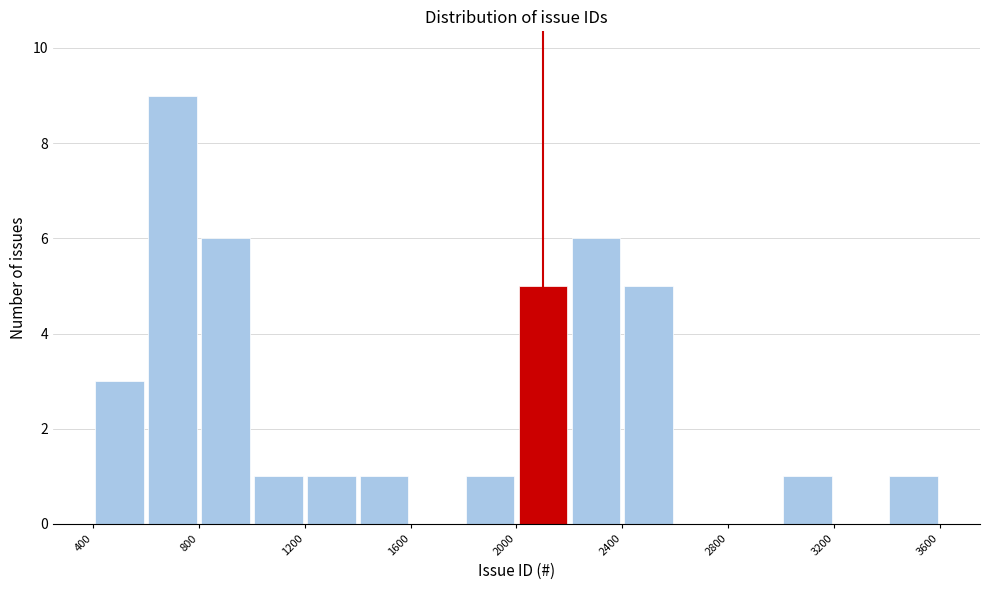

How tall is the bar that spans 2400 to 2600 on the x-axis? The values are not printed on the chart, so give them approximately, as read against the axis.

5